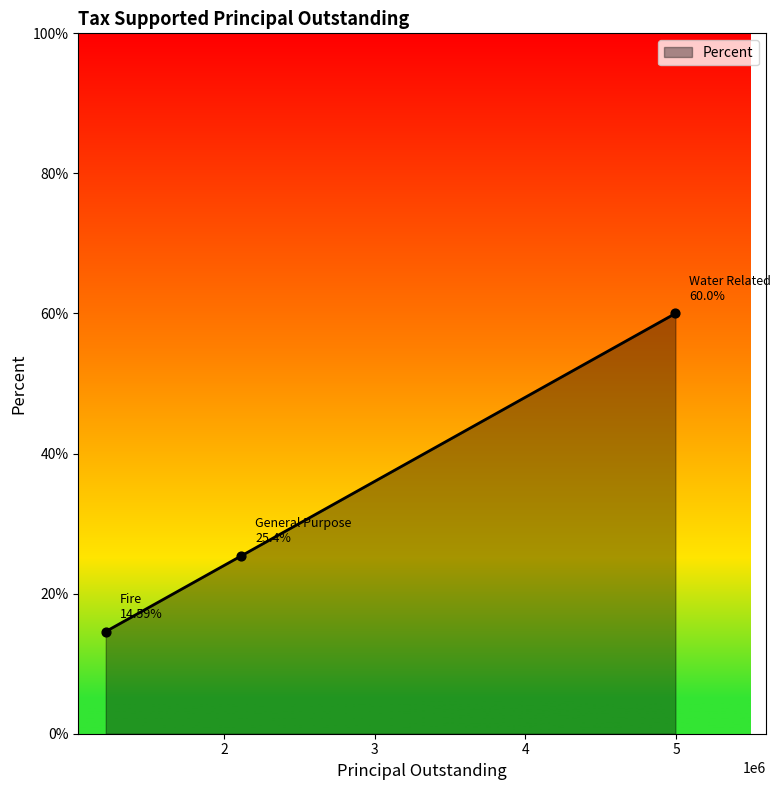

What is the ratio of the value at Fire to the value at Water Related?

0.2